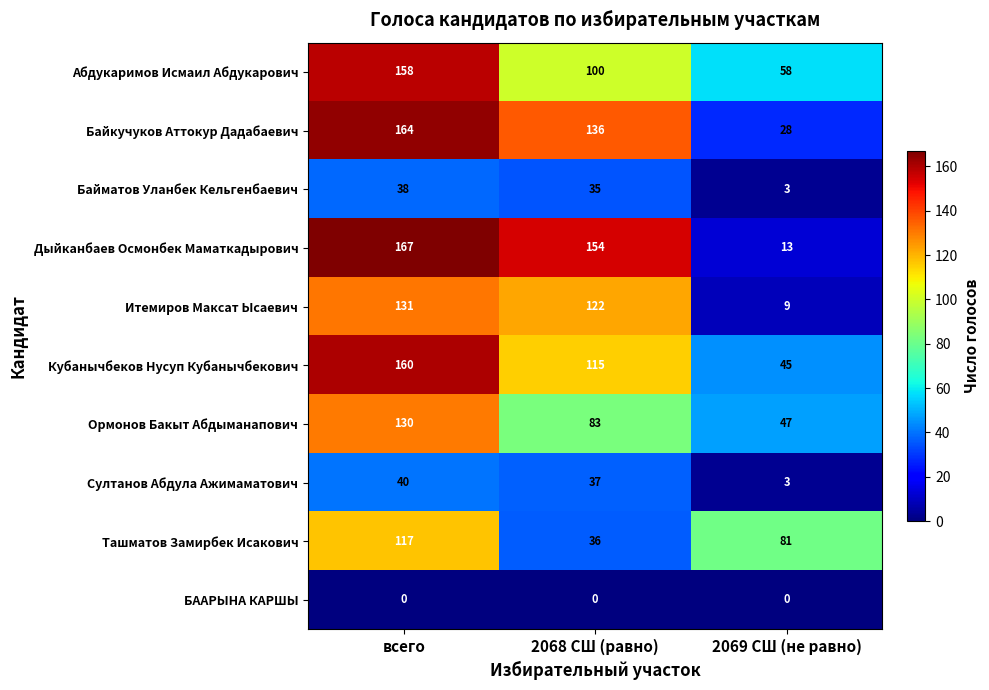

Between всего and 2068 СШ (равно), which series saw the biggest shift?

Ташматов Замирбек Исакович